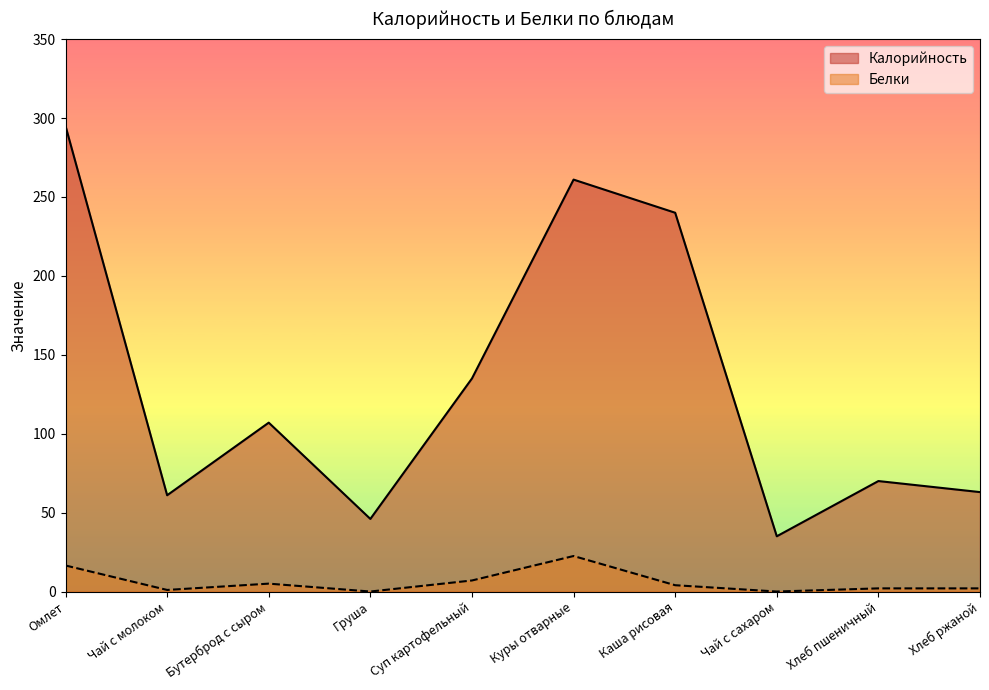

Which series has the widest spread of values?

Калорийность